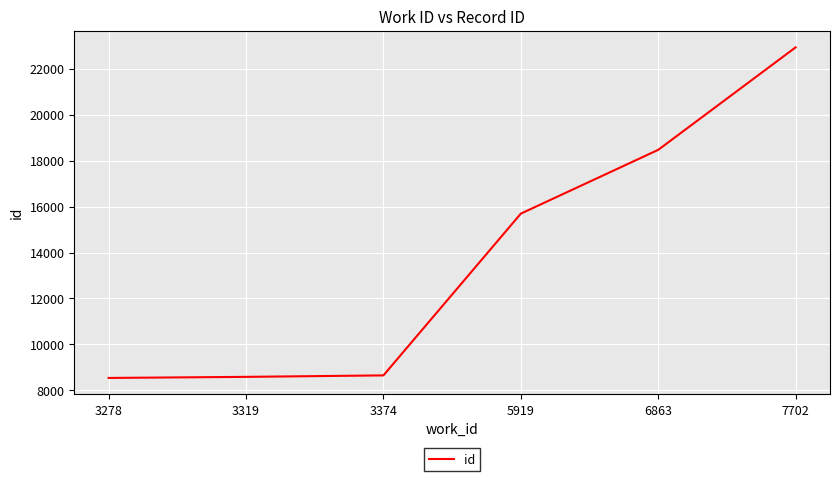

What is the difference between the values at 3374 and 5919?

7044